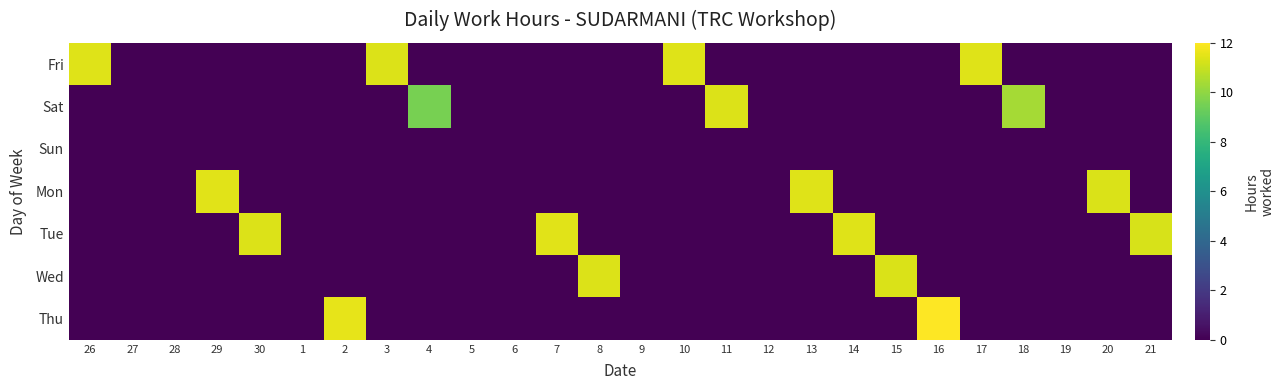

Reading left to right, what are all the values shown in this chart?

Fri: 26=11.4	27=0.0	28=0.0	29=0.0	30=0.0	1=0.0	2=0.0	3=11.4	4=0.0	5=0.0	6=0.0	7=0.0	8=0.0	9=0.0	10=11.4	11=0.0	12=0.0	13=0.0	14=0.0	15=0.0	16=0.0	17=11.4	18=0.0	19=0.0	20=0.0	21=0.0
Sat: 26=0.0	27=0.0	28=0.0	29=0.0	30=0.0	1=0.0	2=0.0	3=0.0	4=9.5	5=0.0	6=0.0	7=0.0	8=0.0	9=0.0	10=0.0	11=11.4	12=0.0	13=0.0	14=0.0	15=0.0	16=0.0	17=0.0	18=10.4	19=0.0	20=0.0	21=0.0
Sun: 26=0.0	27=0.0	28=0.0	29=0.0	30=0.0	1=0.0	2=0.0	3=0.0	4=0.0	5=0.0	6=0.0	7=0.0	8=0.0	9=0.0	10=0.0	11=0.0	12=0.0	13=0.0	14=0.0	15=0.0	16=0.0	17=0.0	18=0.0	19=0.0	20=0.0	21=0.0
Mon: 26=0.0	27=0.0	28=0.0	29=11.4	30=0.0	1=0.0	2=0.0	3=0.0	4=0.0	5=0.0	6=0.0	7=0.0	8=0.0	9=0.0	10=0.0	11=0.0	12=0.0	13=11.4	14=0.0	15=0.0	16=0.0	17=0.0	18=0.0	19=0.0	20=11.3	21=0.0
Tue: 26=0.0	27=0.0	28=0.0	29=0.0	30=11.4	1=0.0	2=0.0	3=0.0	4=0.0	5=0.0	6=0.0	7=11.5	8=0.0	9=0.0	10=0.0	11=0.0	12=0.0	13=0.0	14=11.4	15=0.0	16=0.0	17=0.0	18=0.0	19=0.0	20=0.0	21=11.3
Wed: 26=0.0	27=0.0	28=0.0	29=0.0	30=0.0	1=0.0	2=0.0	3=0.0	4=0.0	5=0.0	6=0.0	7=0.0	8=11.3	9=0.0	10=0.0	11=0.0	12=0.0	13=0.0	14=0.0	15=11.3	16=0.0	17=0.0	18=0.0	19=0.0	20=0.0	21=0.0
Thu: 26=0.0	27=0.0	28=0.0	29=0.0	30=0.0	1=0.0	2=11.5	3=0.0	4=0.0	5=0.0	6=0.0	7=0.0	8=0.0	9=0.0	10=0.0	11=0.0	12=0.0	13=0.0	14=0.0	15=0.0	16=12.0	17=0.0	18=0.0	19=0.0	20=0.0	21=0.0